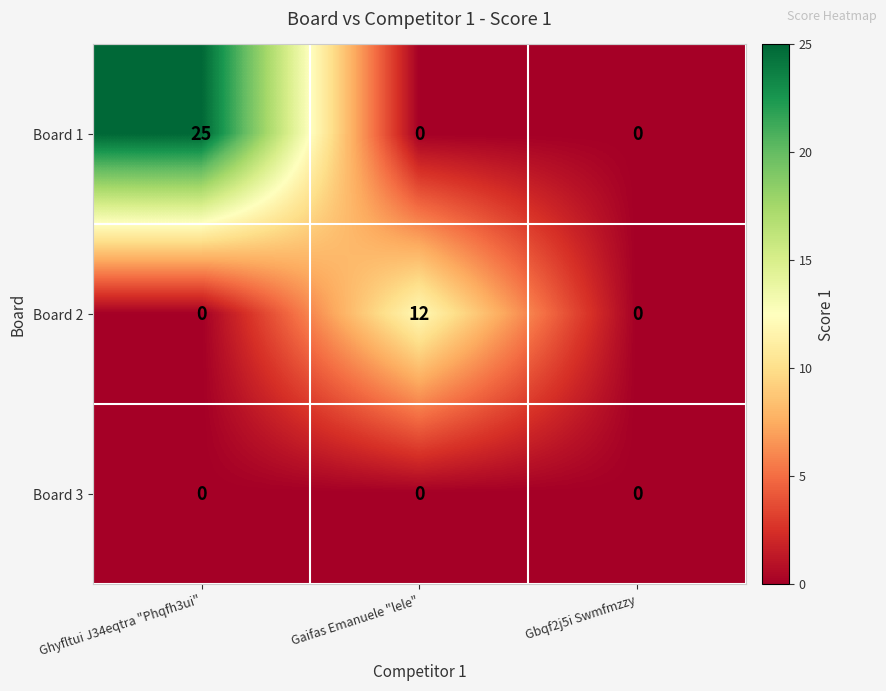

Rank the series by their average value, from lowest to highest.

Board 3, Board 2, Board 1